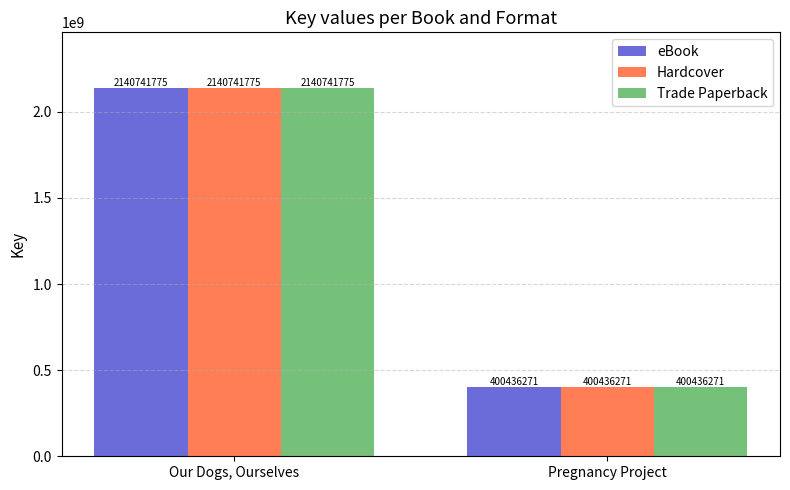

Read the Trade Paperback value at Our Dogs, Ourselves.

2140741775